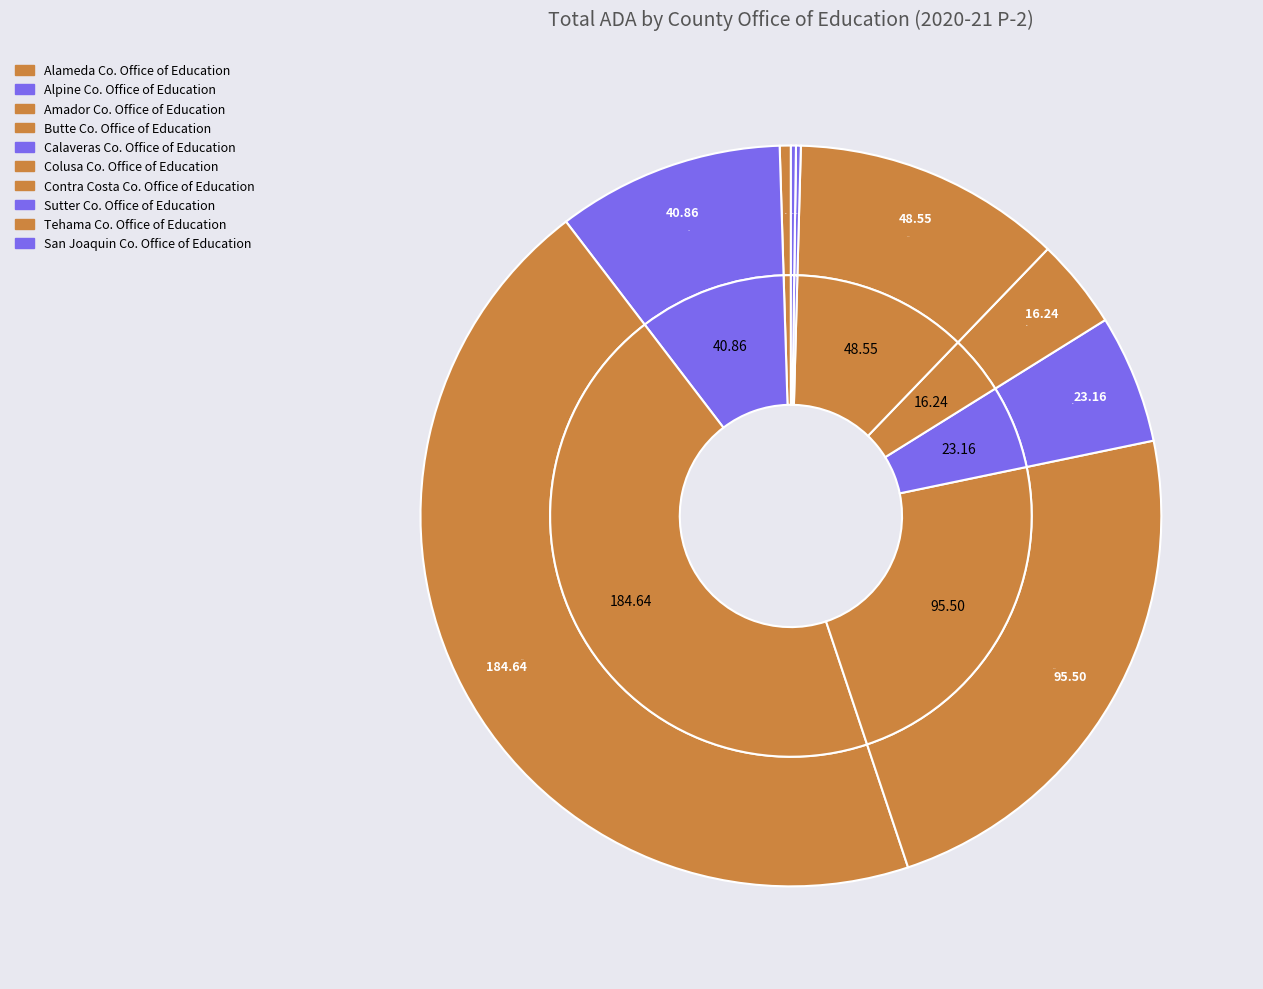

To the nearest percent, what is the difference between the largest and smallest slice percentages?

45%